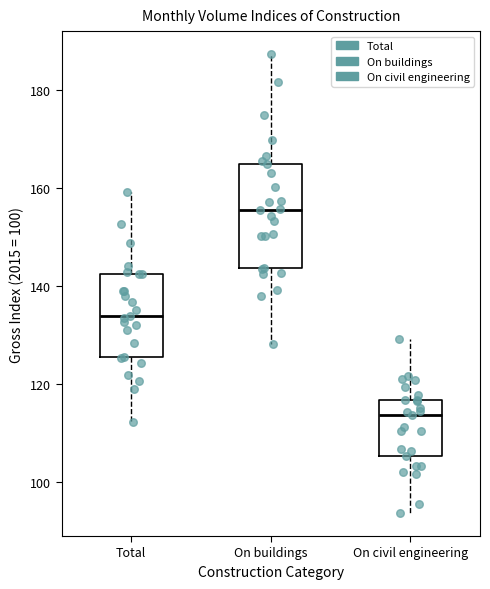

Reading left to right, read every box against the y-axis: the position of its median line, the range the box covers, and the ends of its whiskers. The values are not printed on the chart, so give them approximately, as read against the axis.

Total: median 134, box 126 to 142, whiskers 112 to 160
On buildings: median 156, box 144 to 164, whiskers 128 to 188
On civil engineering: median 114, box 106 to 116, whiskers 94 to 130